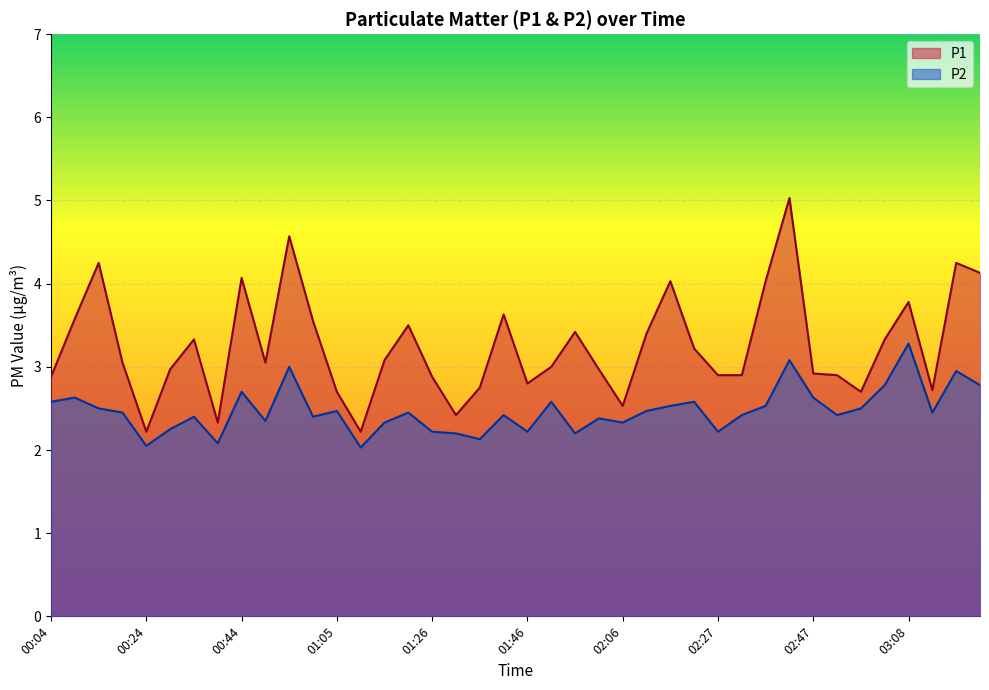

What is the highest value of the P1 series?

5.0